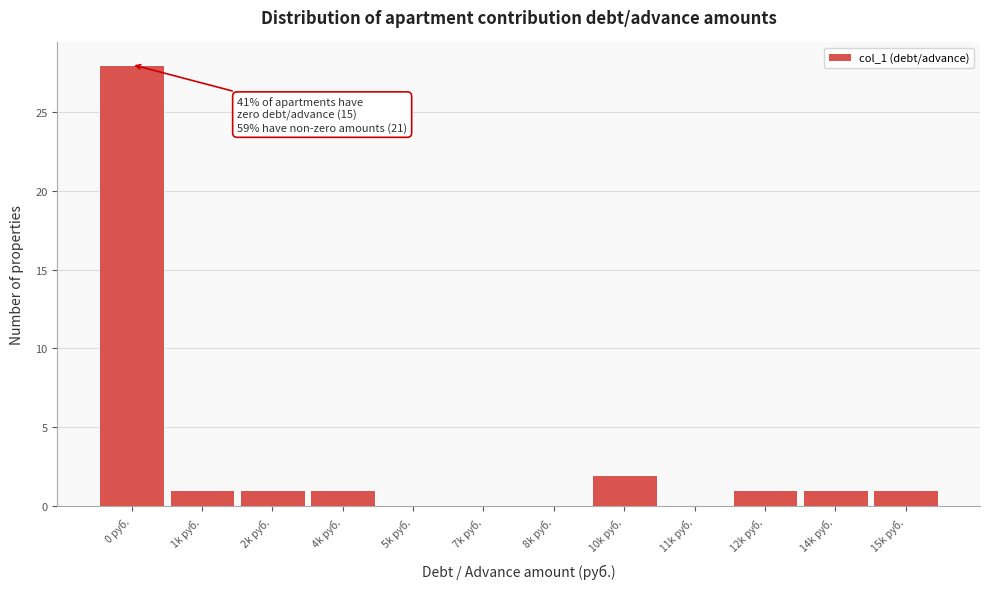

Reading left to right, transcribe all the data shown in this chart.

0 руб.=28	1k руб.=1	2k руб.=1	4k руб.=1	5k руб.=0	7k руб.=0	8k руб.=0	10k руб.=2	11k руб.=0	12k руб.=1	14k руб.=1	15k руб.=1